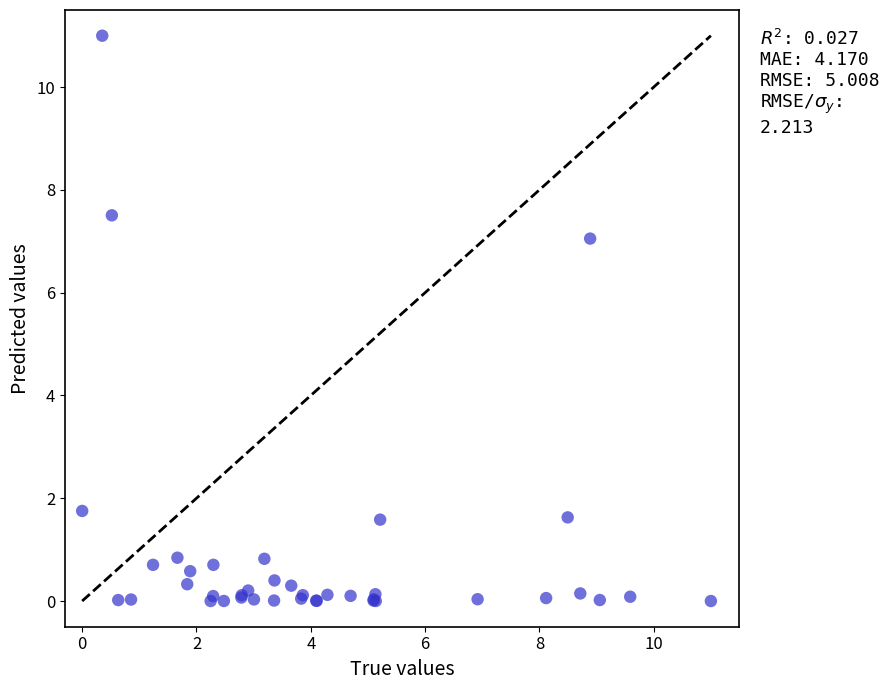

What Y value in the scatter plot is closest to 5?

7.1